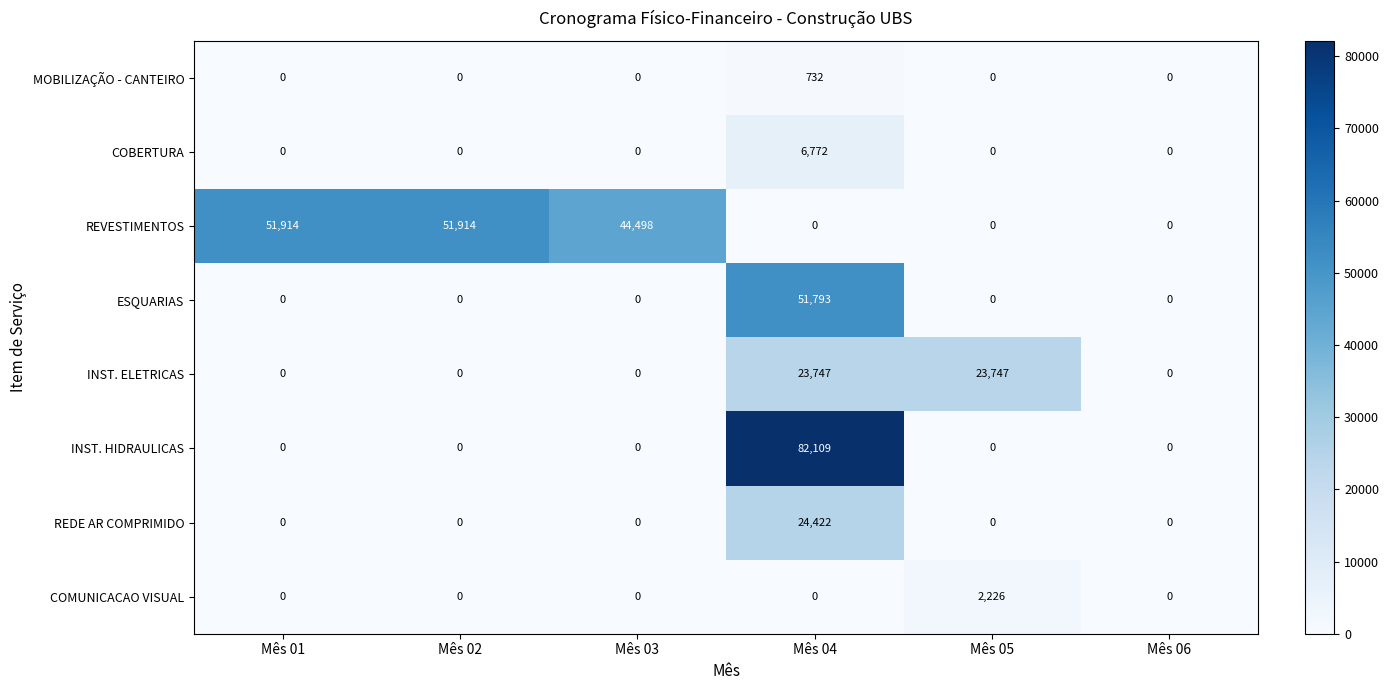

What is the difference between the maximum and second lowest values in the MOBILIZAÇÃO - CANTEIRO series?

732